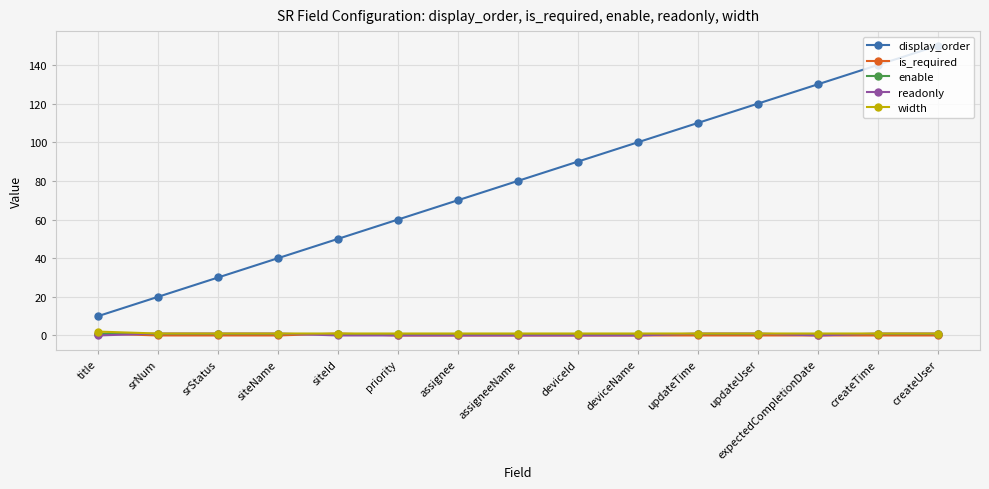

What is the approximate value of width at updateTime?

1